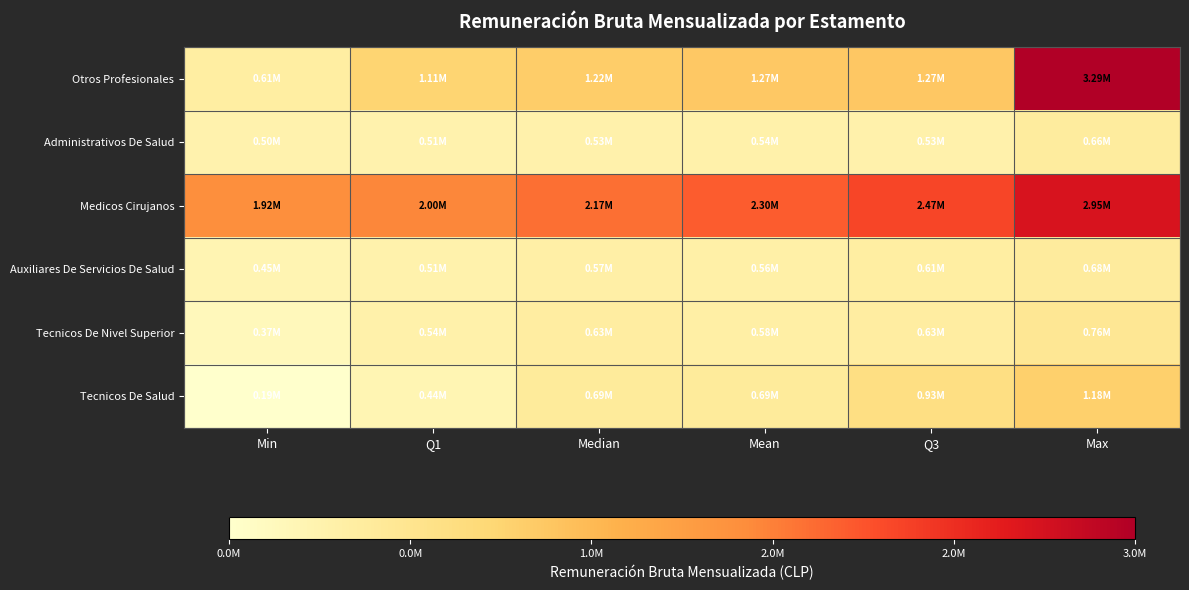

Reading right to left, extract all data points from this chart.

Otros Profesionales: Max=3288391.0	Q3=1270284.0	Mean=1268202.8	Median=1215484.0	Q1=1113296.0	Min=611194.0
Administrativos De Salud: Max=657439.0	Q3=527439.0	Mean=540413.7	Median=527439.0	Q1=507882.0	Min=501363.0
Medicos Cirujanos: Max=2945172.0	Q3=2471111.2	Mean=2300138.8	Median=2166036.5	Q1=1995064.0	Min=1923310.0
Auxiliares De Servicios De Salud: Max=675916.0	Q3=606195.5	Mean=562982.5	Median=573614.5	Q1=509757.8	Min=449222.0
Tecnicos De Nivel Superior: Max=761529.0	Q3=625613.0	Mean=583764.0	Median=625613.0	Q1=536845.0	Min=369220.0
Tecnicos De Salud: Max=1181723.0	Q3=934733.0	Mean=687743.0	Median=687743.0	Q1=440753.0	Min=193763.0